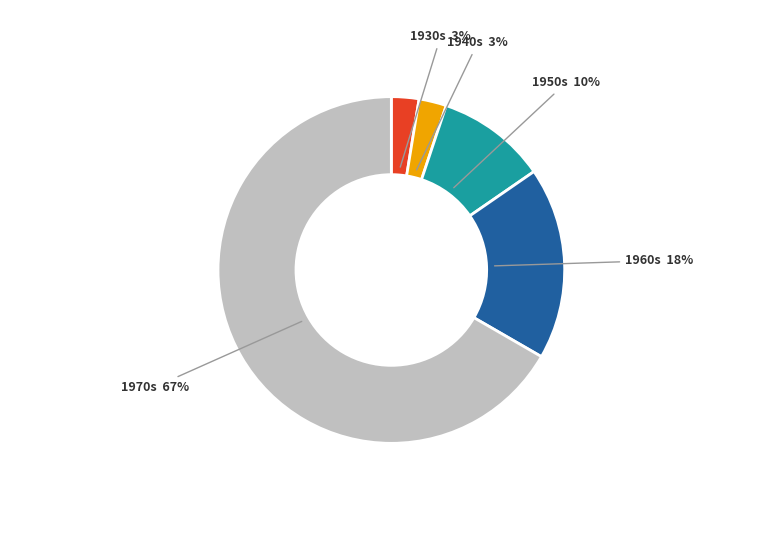

Do 1960s and 1940s together represent more than half of the pie?

No